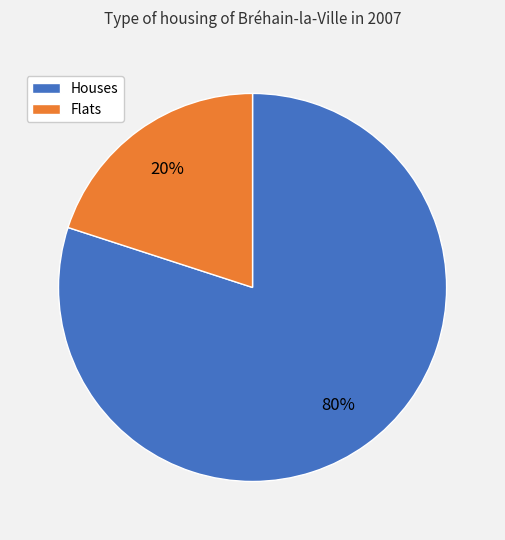

Is there any slice that represents more than half of the pie?

Yes